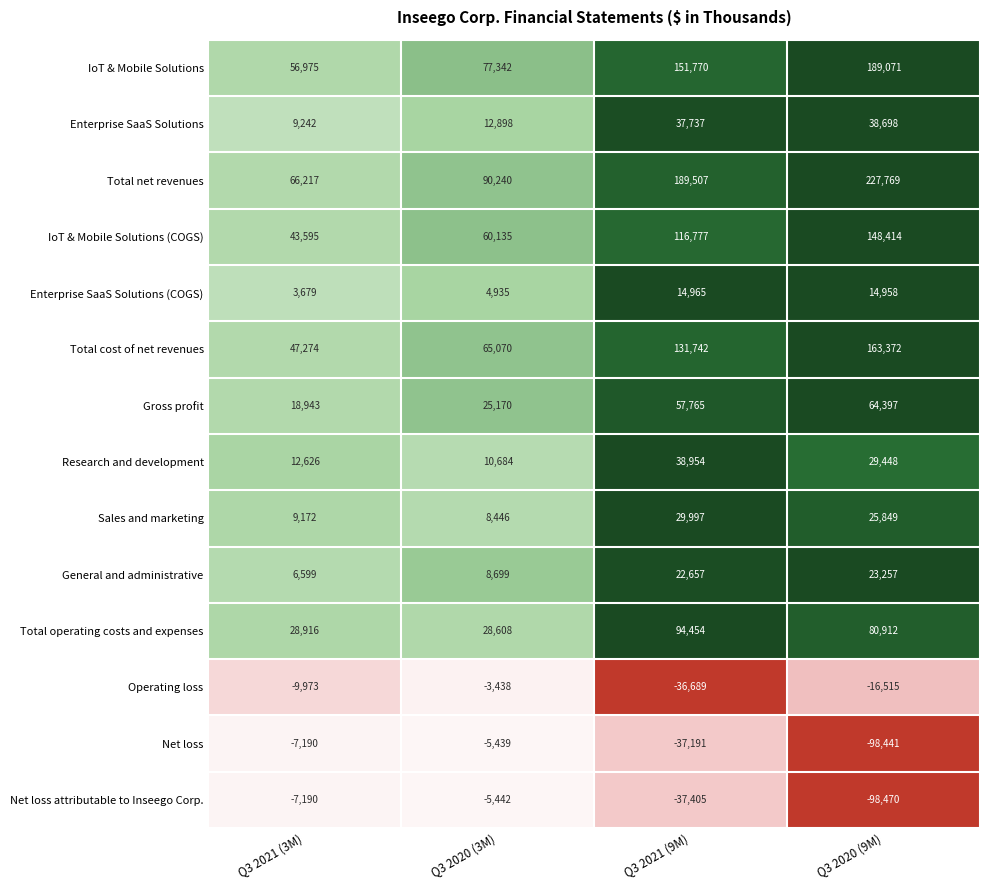

What is the approximate value of Total cost of net revenues at Q3 2020 (9M), to the nearest 50?

163350